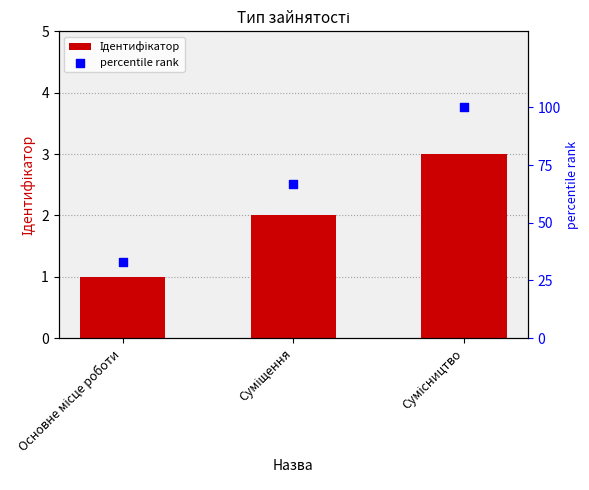

Which series contains the highest Y value?

percentile rank